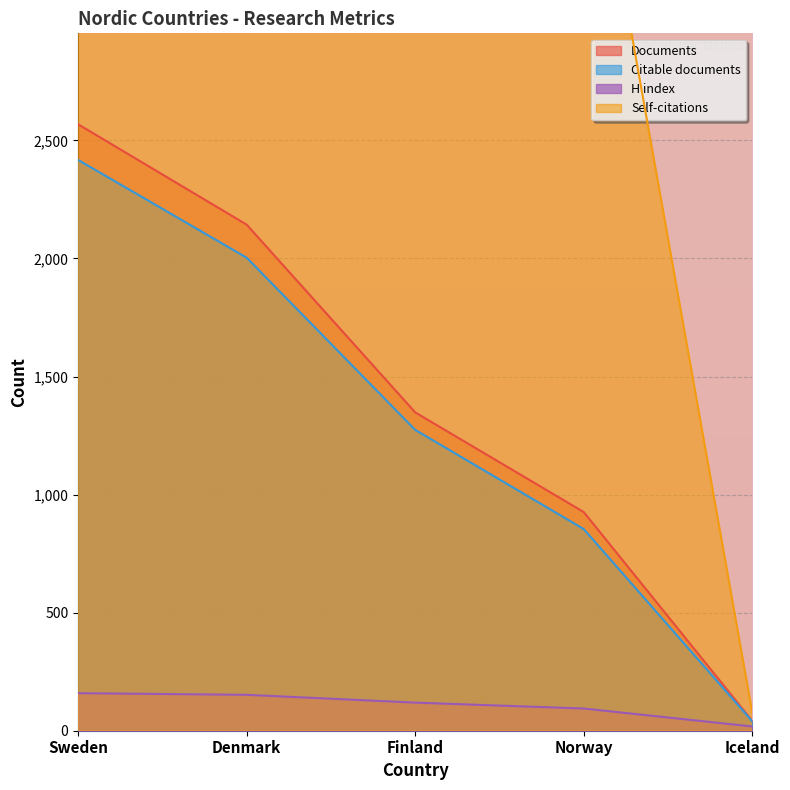

What is the minimum value for Citations?

78